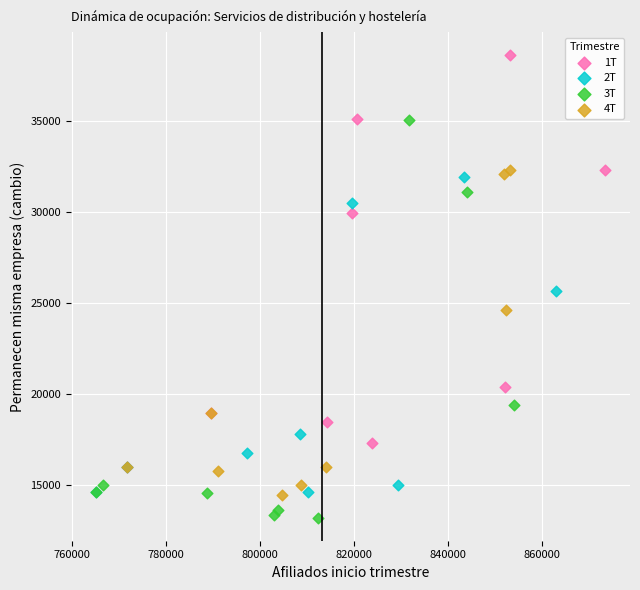

Which series contains the lowest Y value?

3T